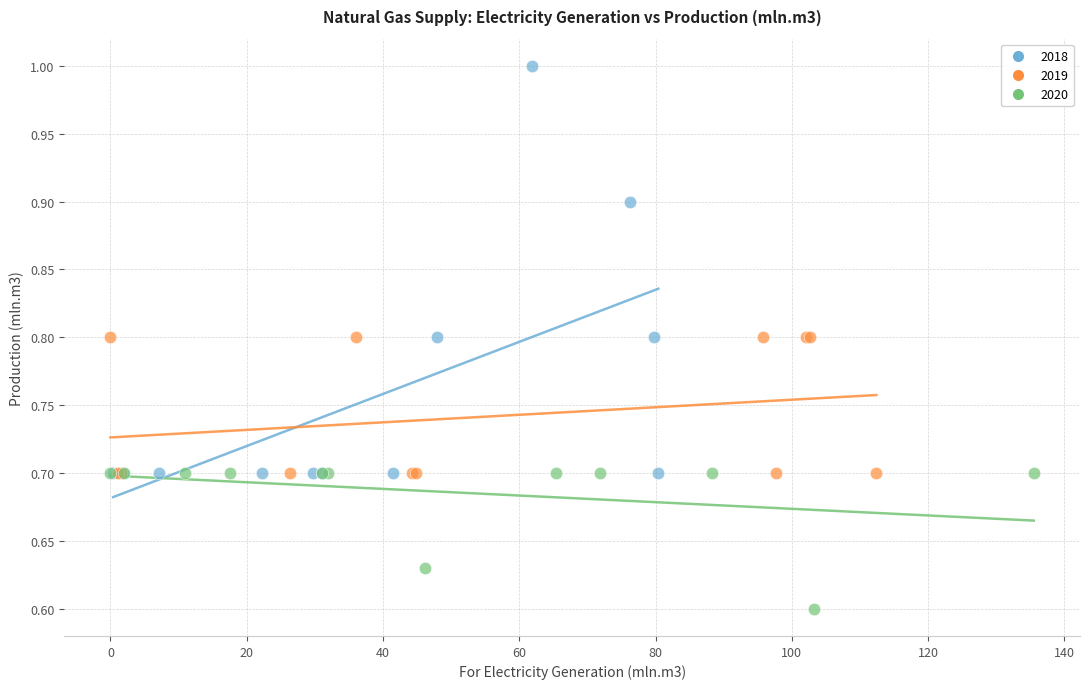

Which series has the largest Y range (max minus min)?

2018